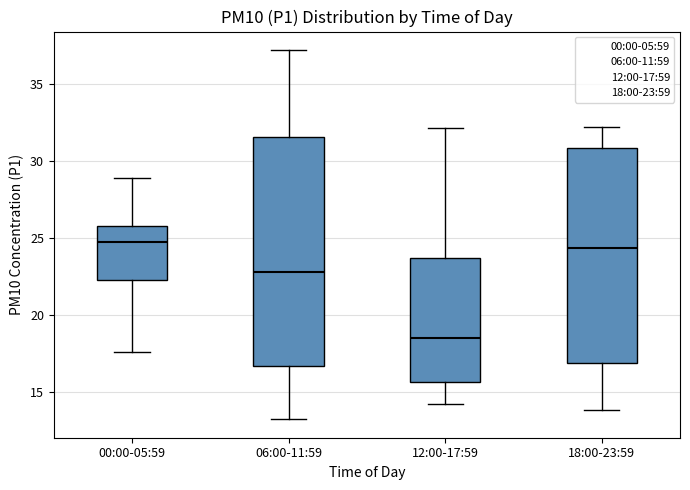

Comparing the boxes themselves (not the whiskers), which one is the tallest?

06:00-11:59